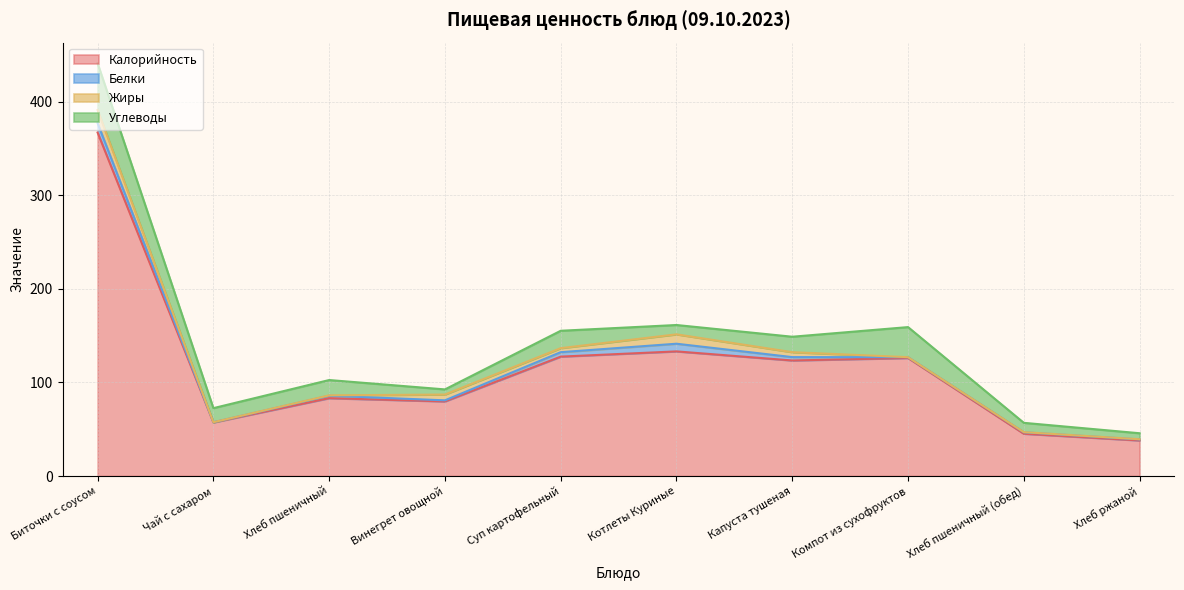

What is the sum of the Жиры values at Винегрет овощной and Котлеты Куриные?

16.2